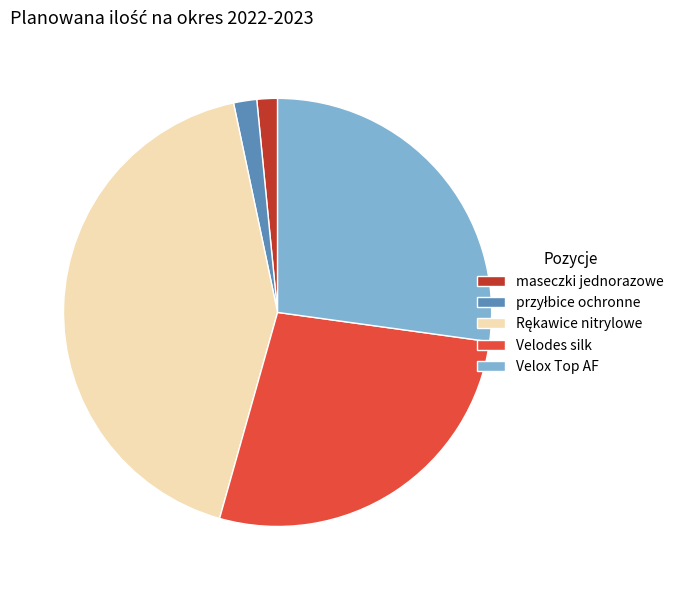

How many segments does this pie chart have?

5